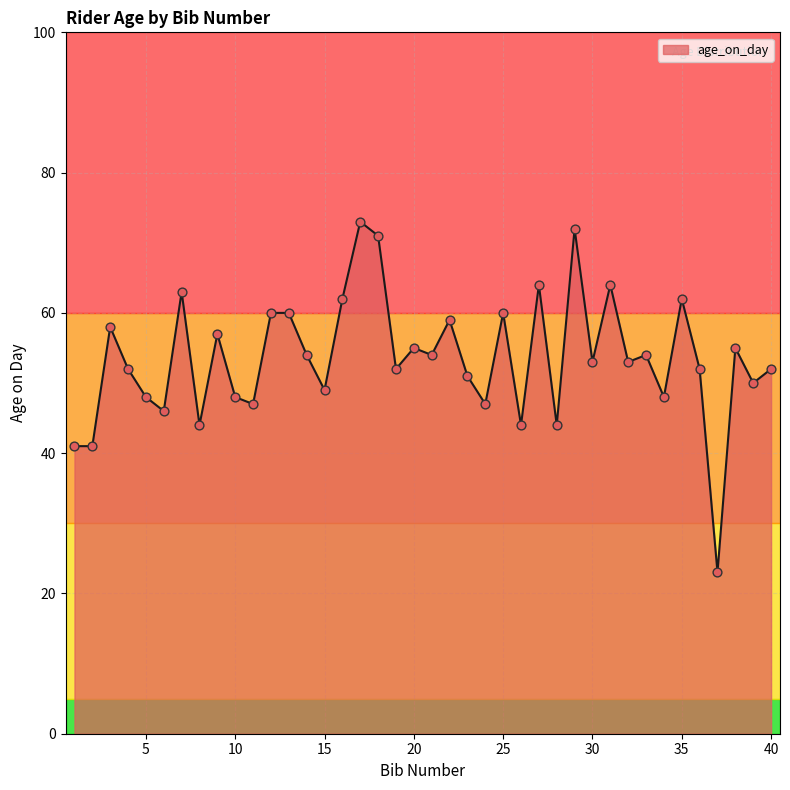

What is the difference between the maximum and minimum values?

50